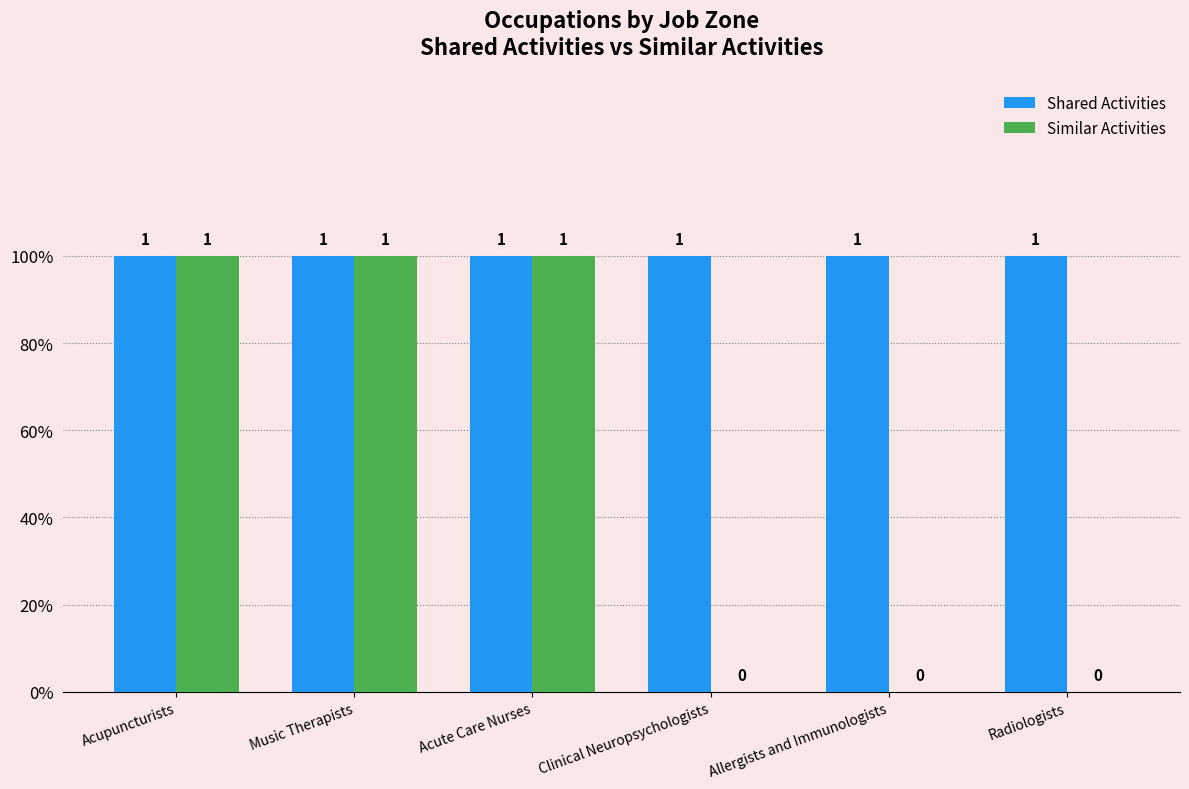

Is it true that Shared Activities equals 2 at Clinical Neuropsychologists?

False